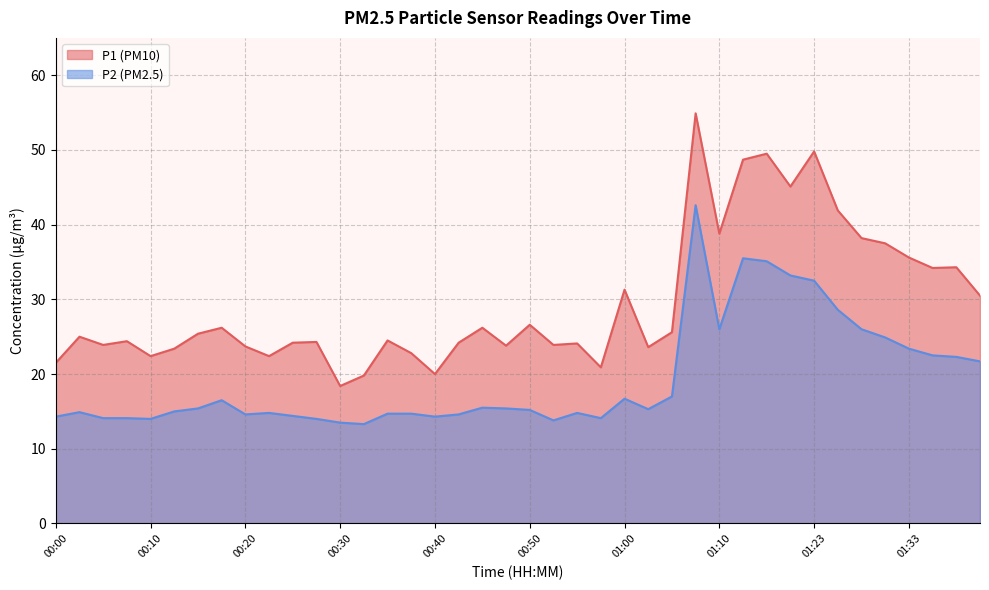

Between 00:06 and 01:30, which is larger?

01:30